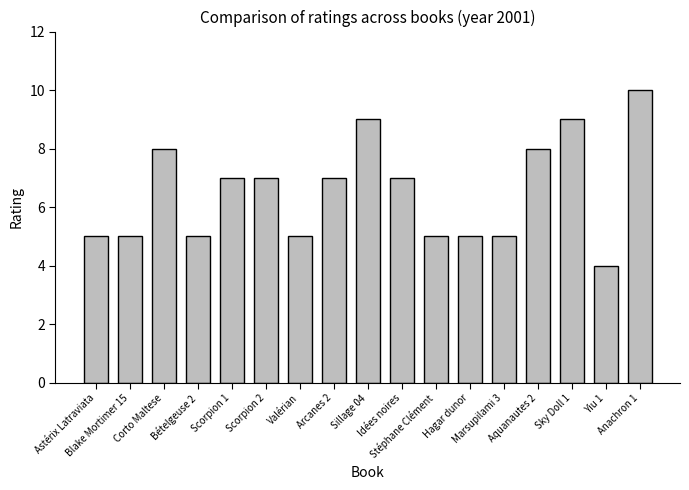

What is the difference between the values at Yiu 1 and Idées noires?

3